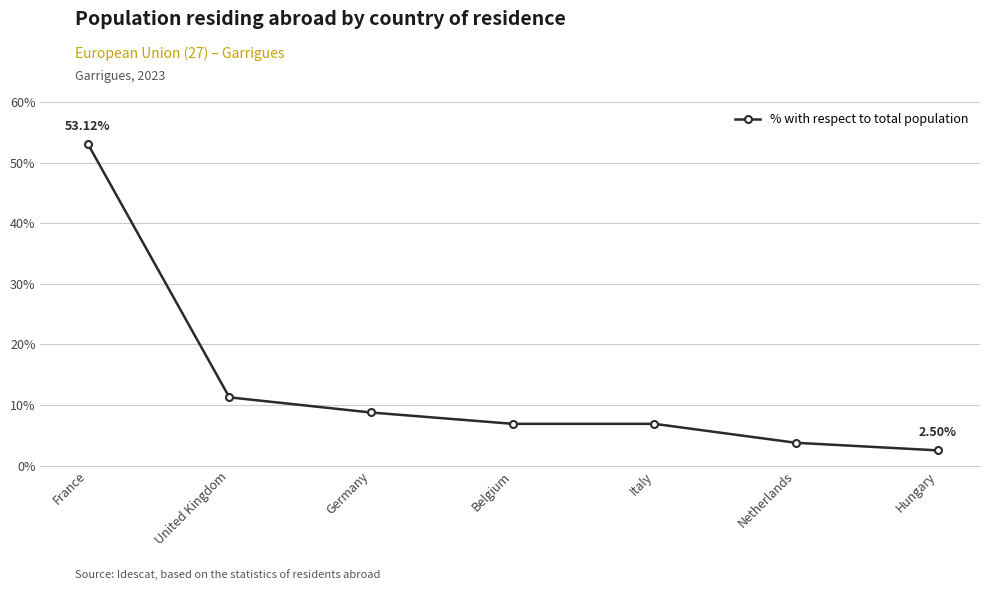

At which label does the data first exceed 6?

France